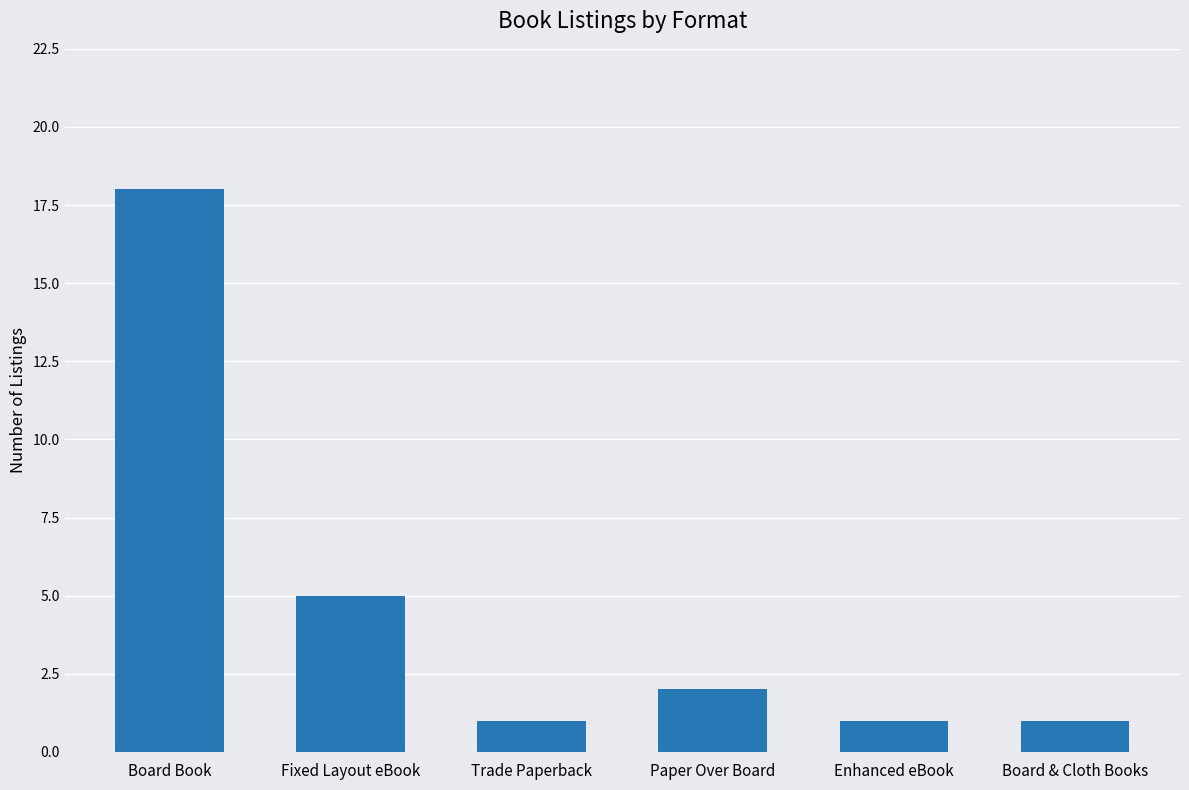

Reading left to right, extract all data points from this chart.

Board Book=18	Fixed Layout eBook=5	Trade Paperback=1	Paper Over Board=2	Enhanced eBook=1	Board & Cloth Books=1